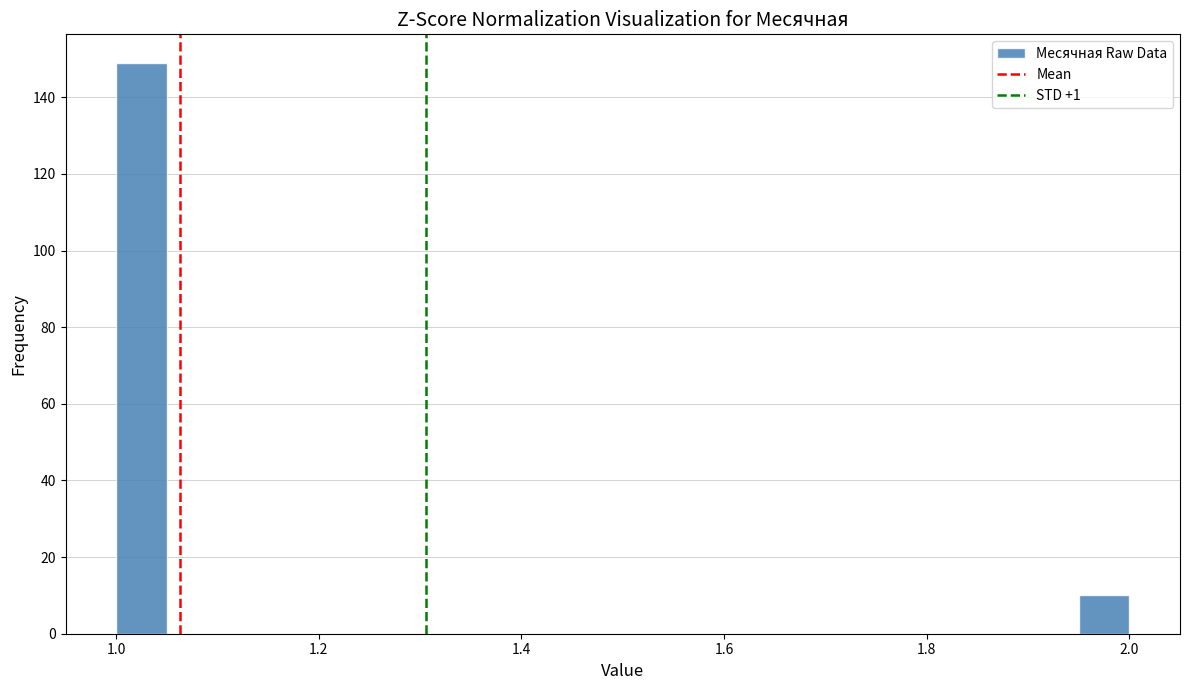

Read against the x-axis, roughly where is the centre of the tallest bar?

1.02